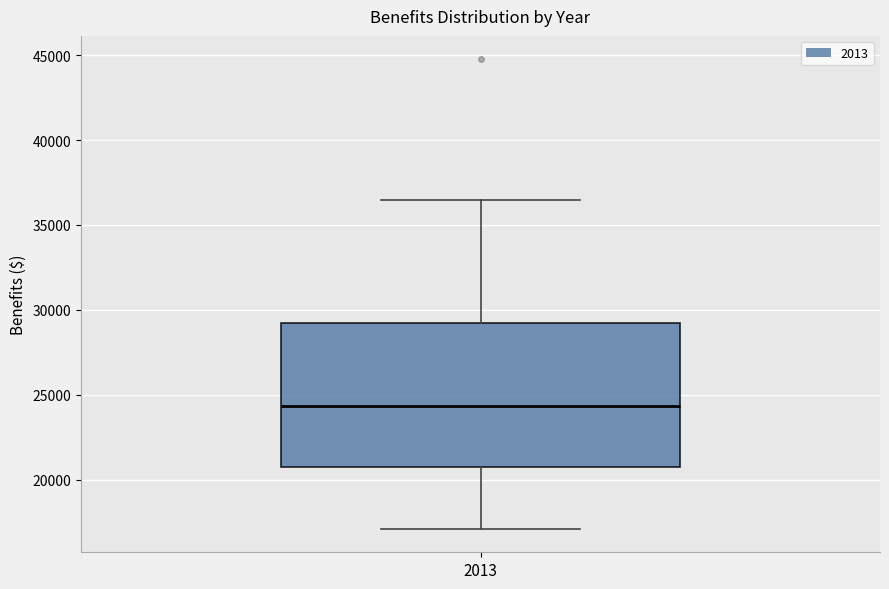

Transcribe this box plot: give where the median line is, the range the box spans, and where the two whiskers end, as read against the y-axis. The values are not printed on the chart, so give them approximately, as read against the axis.

median 24500, box 21000 to 29000, whiskers 17000 to 36500